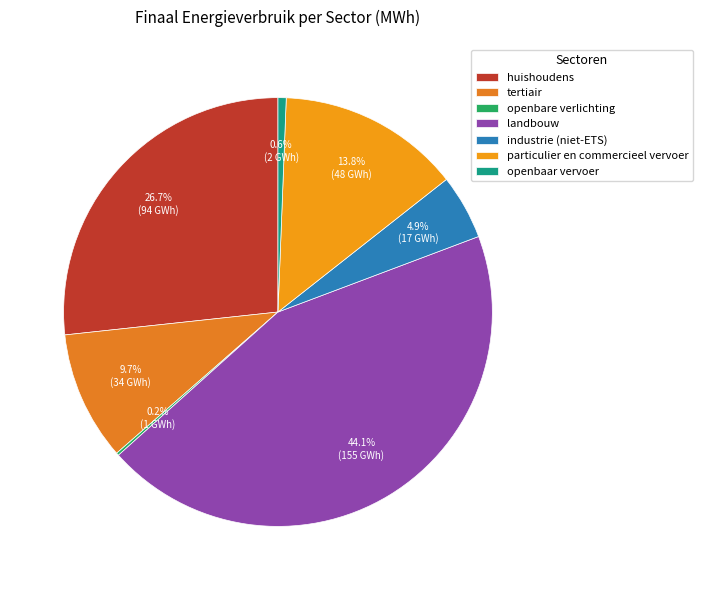

To the nearest percent, what is the average slice percentage?

14%